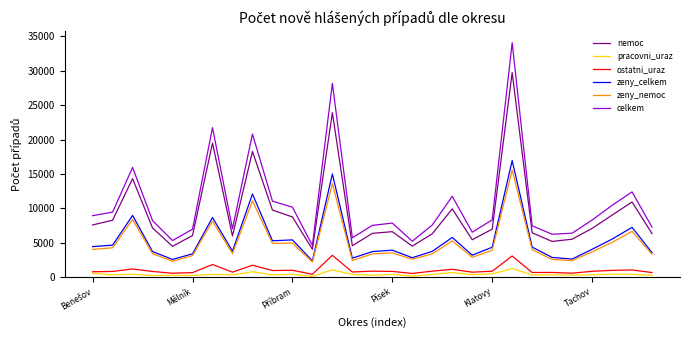

Which series has the widest spread of values?

celkem